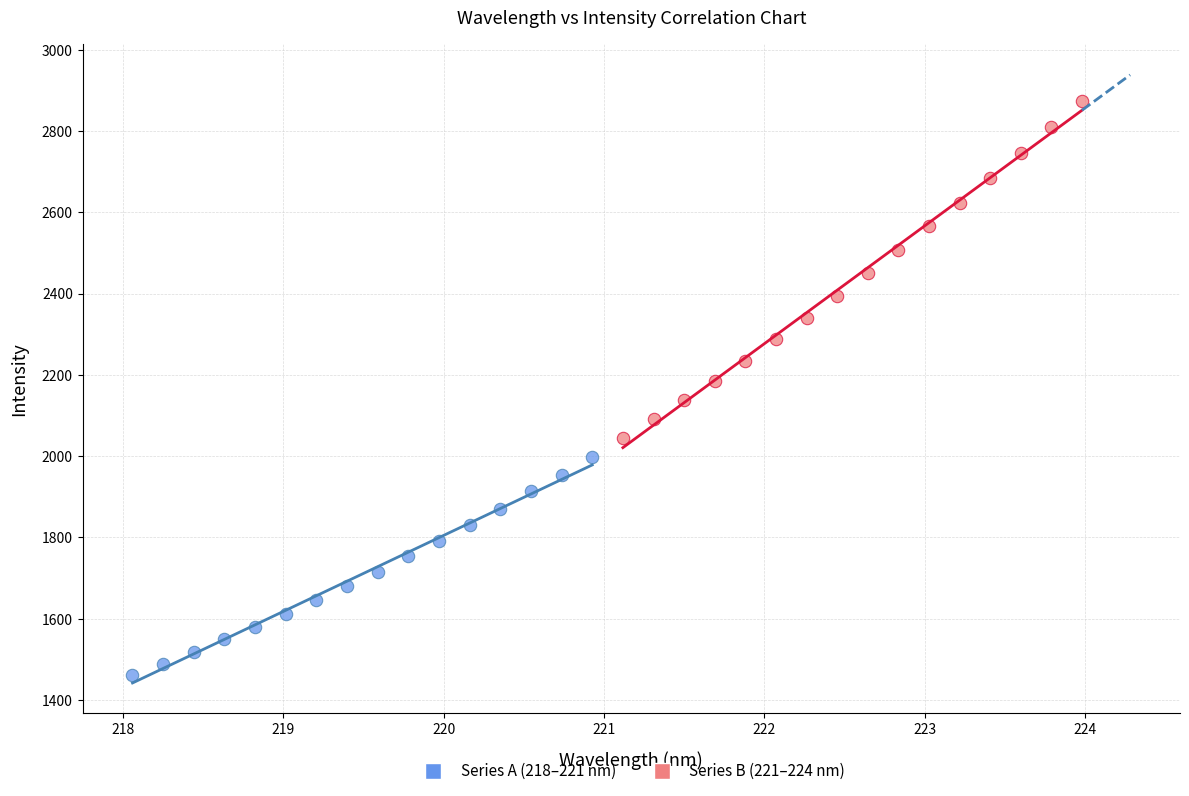

Which series contains the lowest Y value?

Series A (218–221 nm)